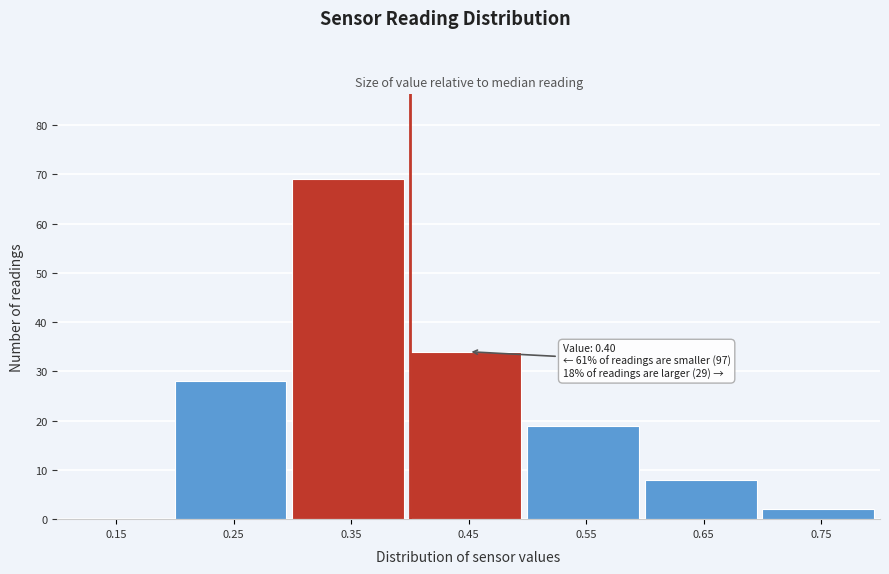

Which range on the x-axis has the tallest bar?

0.3 to 0.4